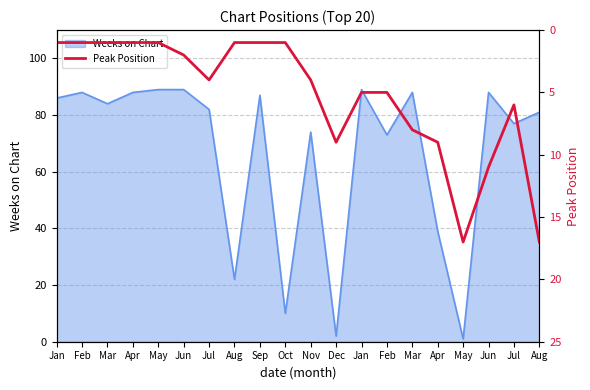

How many lines are shown in the chart?

1